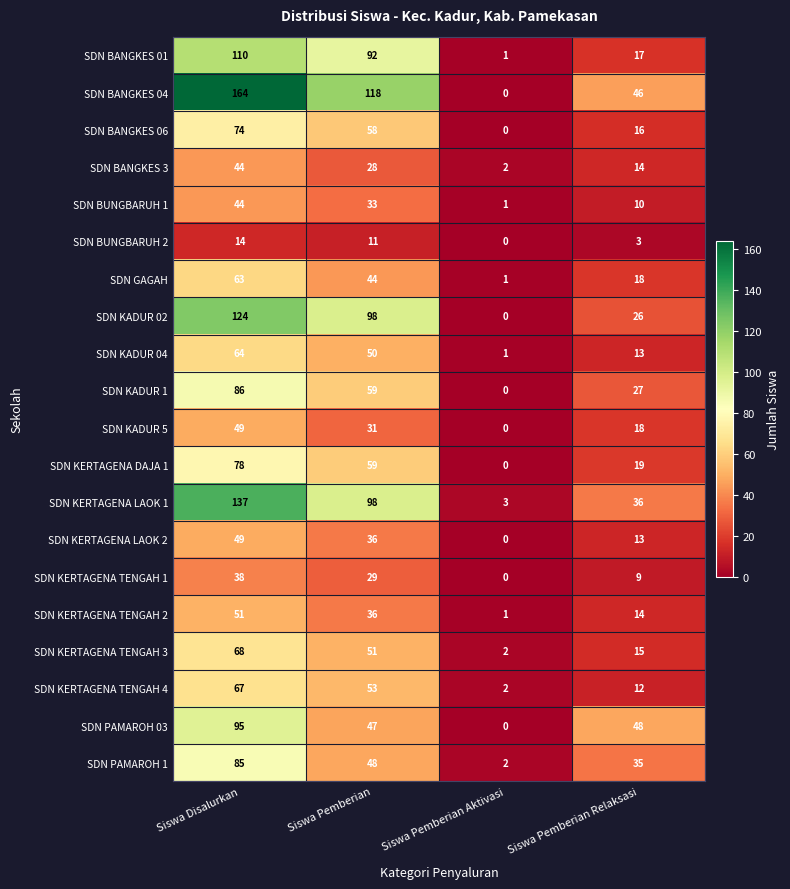

Rank the categories by SDN GAGAH value from highest to lowest.

Siswa Disalurkan, Siswa Pemberian, Siswa Pemberian Relaksasi, Siswa Pemberian Aktivasi